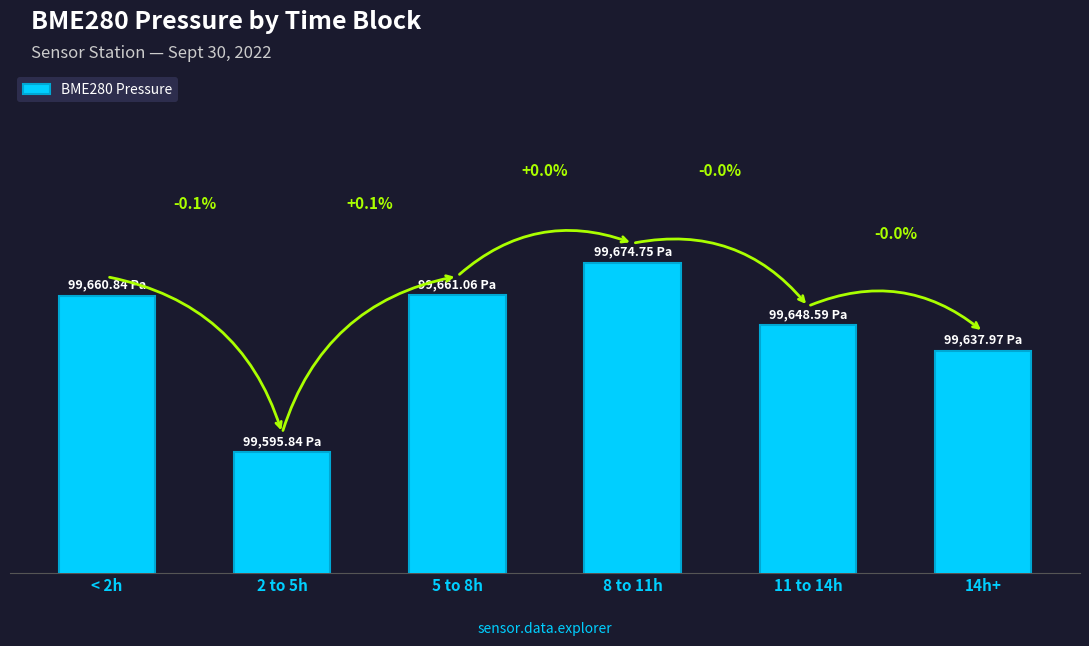

What is the change in value from 2 to 5h to 11 to 14h?

+52.8